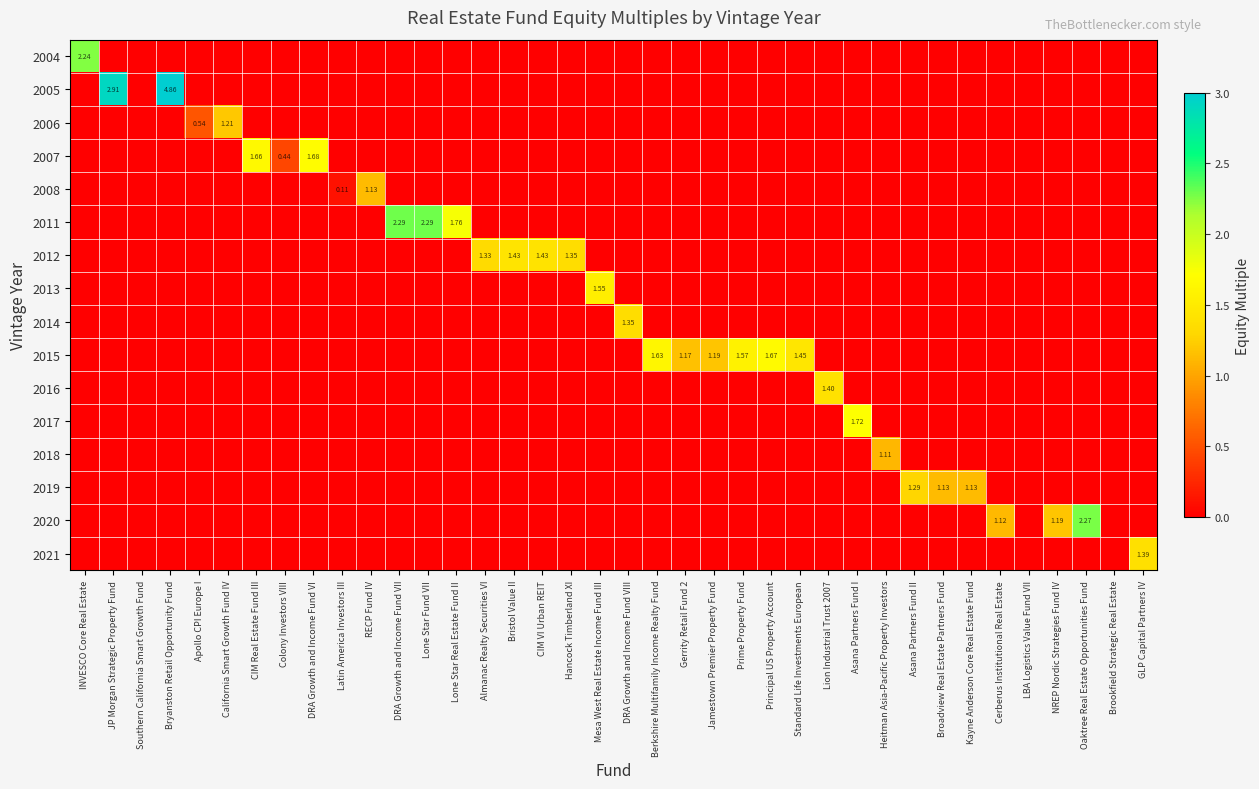

What is the maximum value for 2015?

1.7